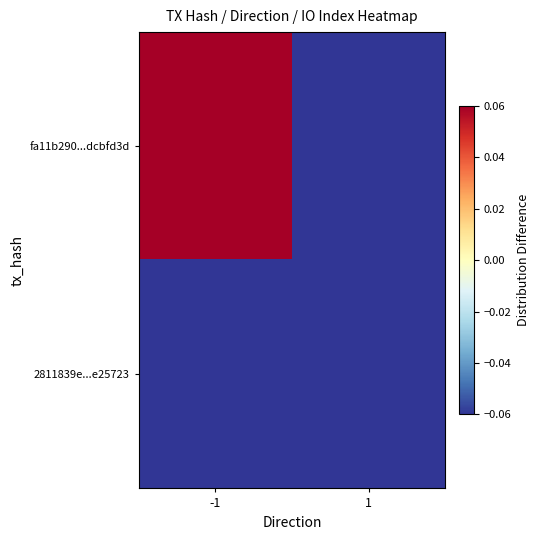

List the series in order of their peak value, highest first.

fa11b290...dcbfd3d, 2811839e...e25723